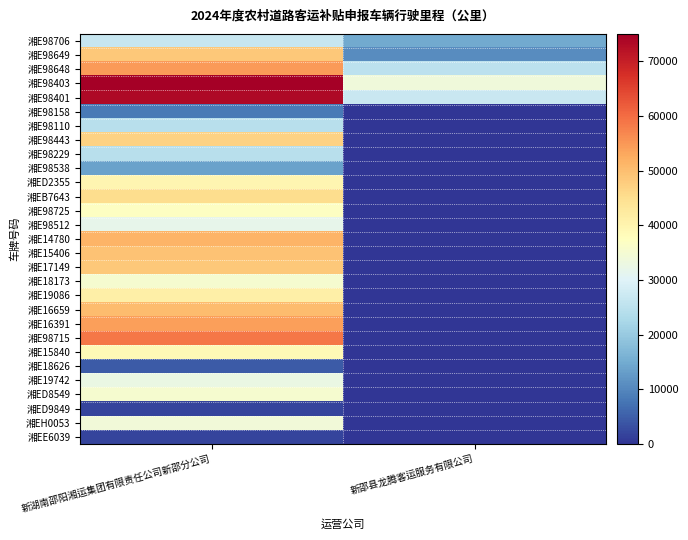

Which label corresponds to the largest value in the chart?

新湖南邵阳湘运集团有限责任公司新邵分公司